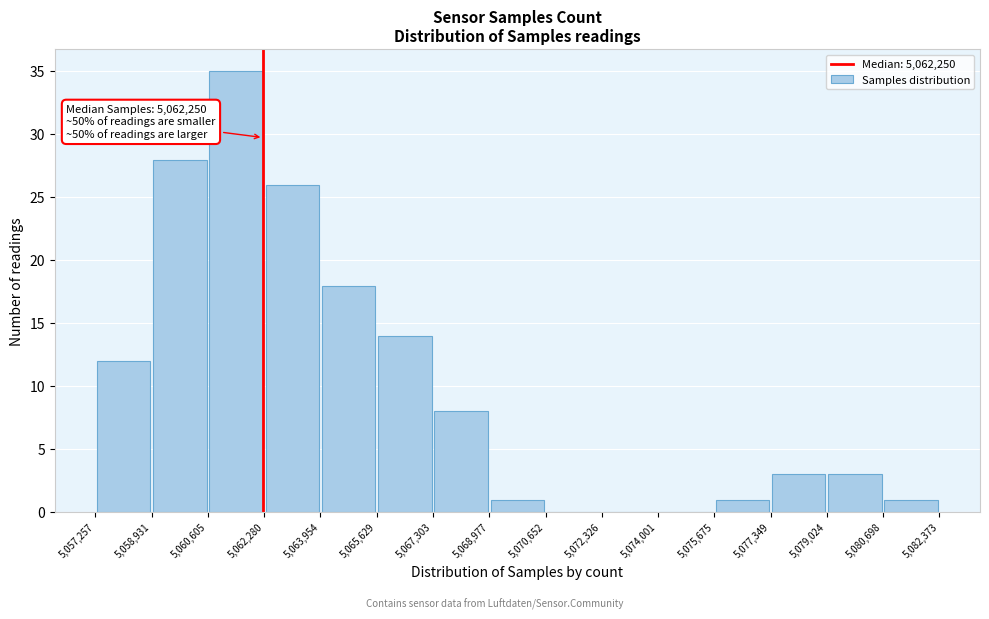

Over which range of the x-axis is the bar tallest?

5,060,605 to 5,062,280